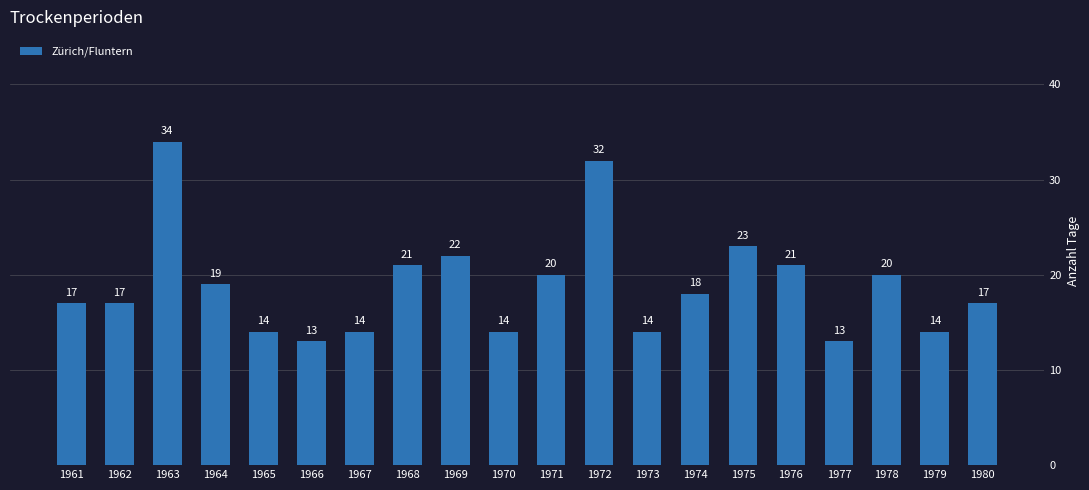

Which has a higher value, 1972 or 1974?

1972